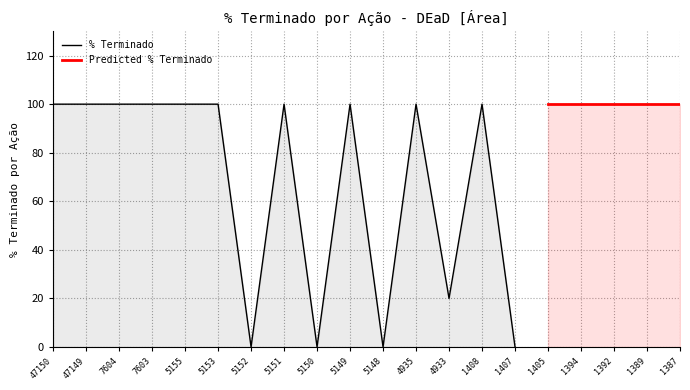

How many data points does each series have?

20